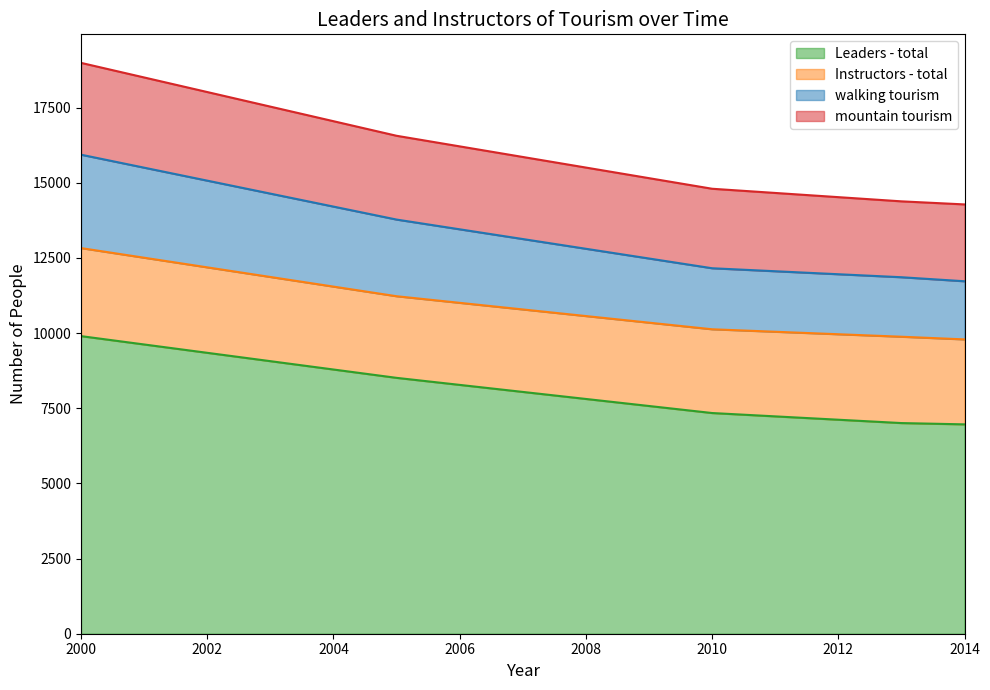

At which category is the sum across all series the highest?

2000